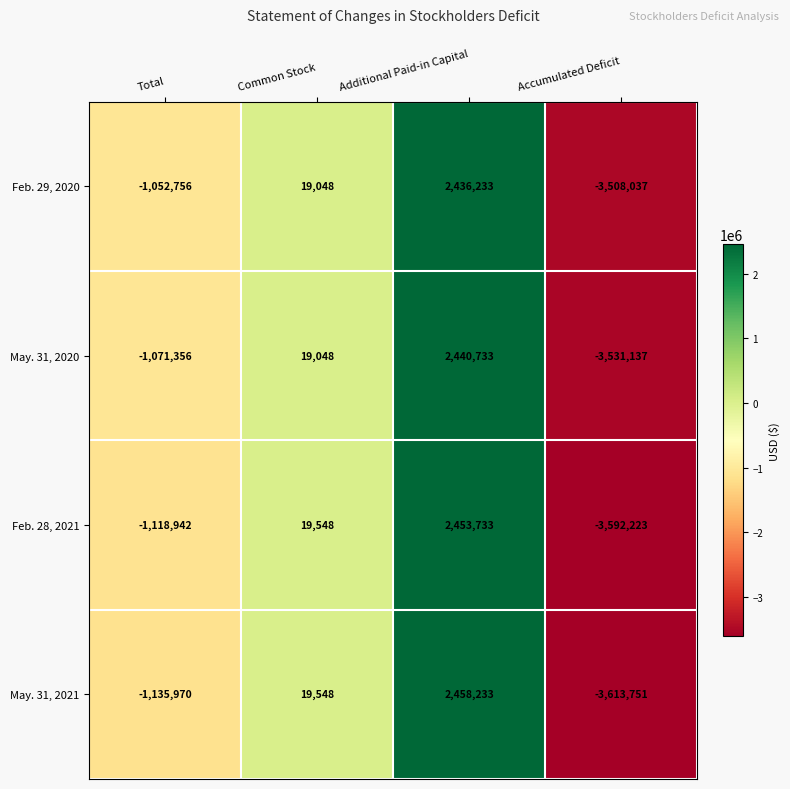

List the series in order of their peak value, highest first.

May. 31, 2021, Feb. 28, 2021, May. 31, 2020, Feb. 29, 2020